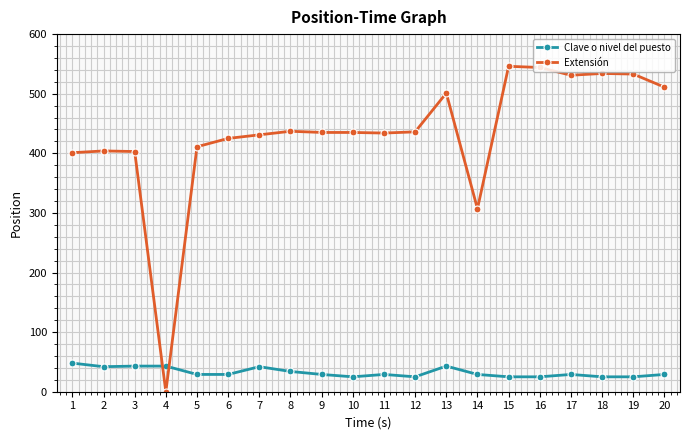

Where does the Clave o nivel del puesto series first go above 29?

1